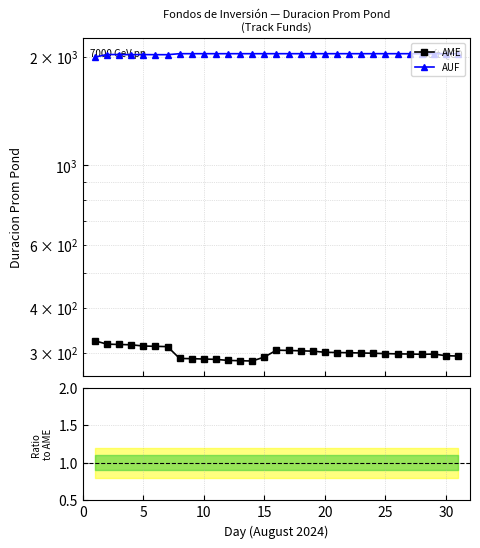

True or false: AME and AUF / AME intersect in this chart.

False